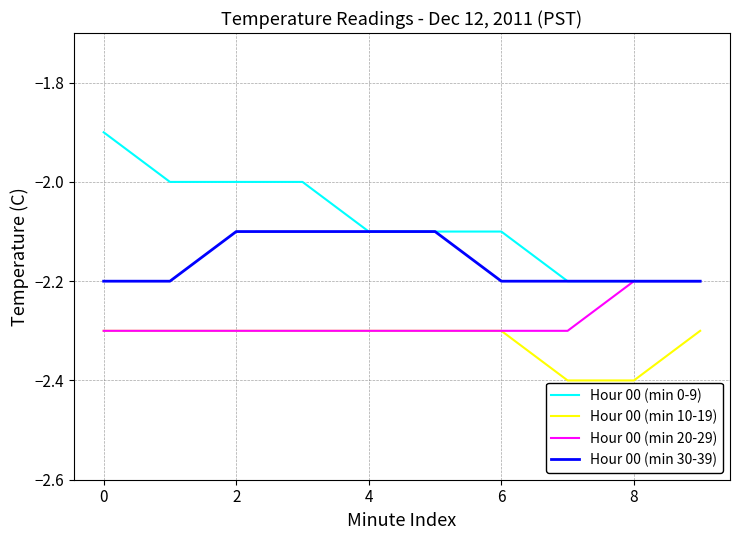

What is the lowest value of the Hour 00 (min 10-19) series?

-2.4